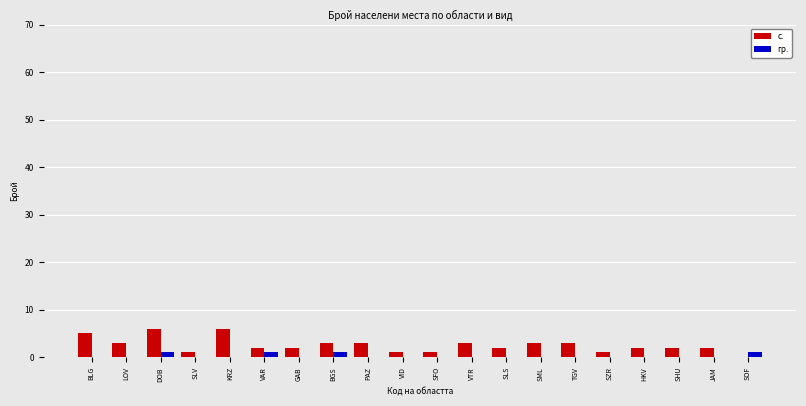

What is the sum of all с. values?

51